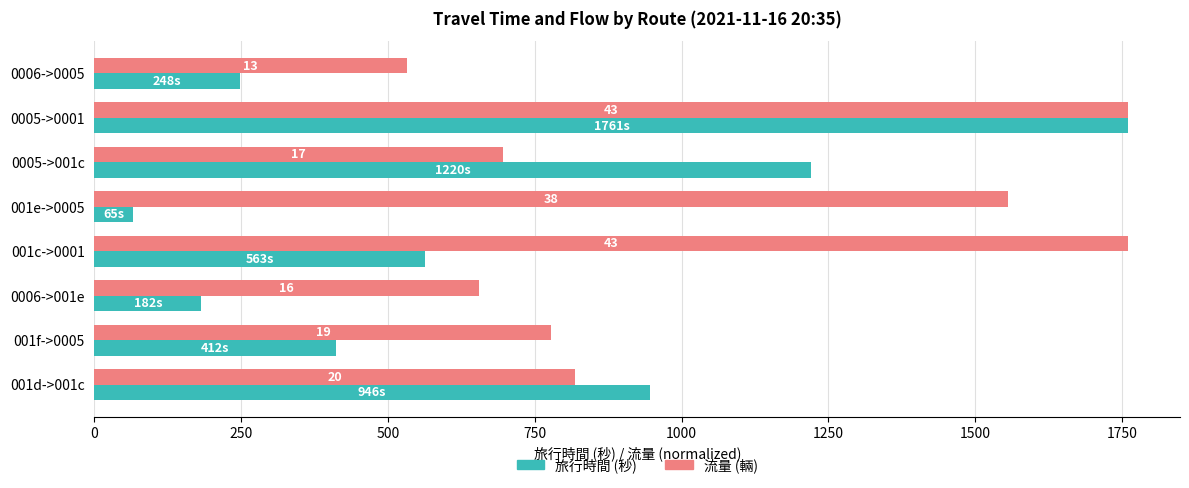

What are all the series names shown in the legend?

旅行時間 (秒), 流量 (輛)